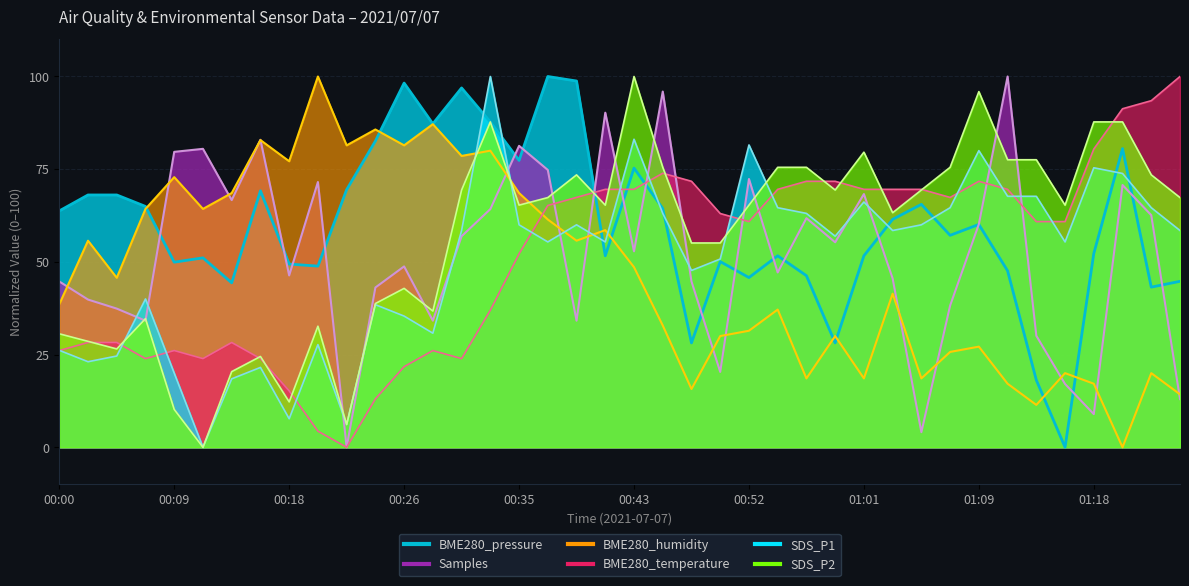

At how many categories does at least one series exceed 39?

40